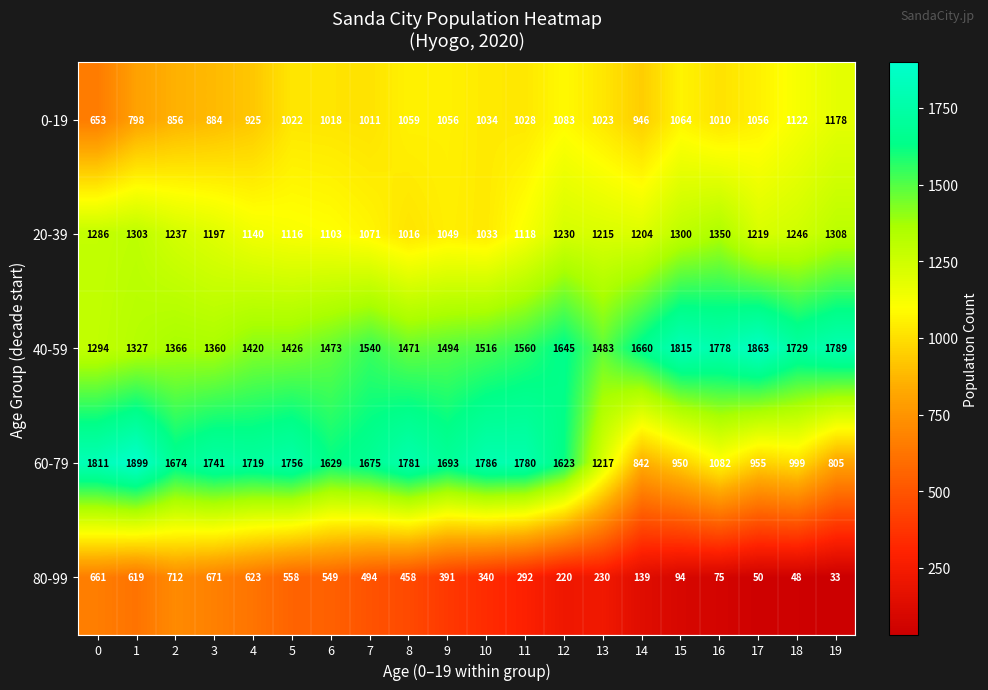

Count the number of data series in this chart.

5